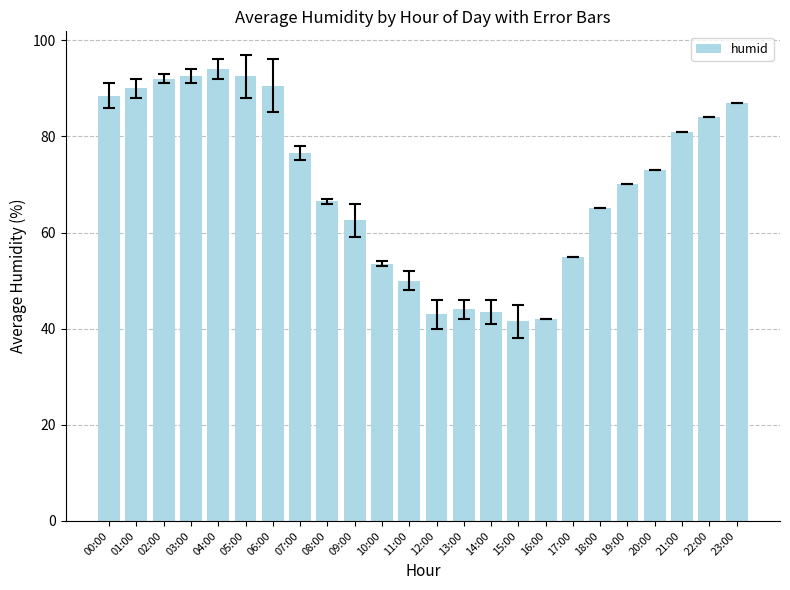

Reading left to right, transcribe all the data shown in this chart.

00:00=88.5	01:00=90.0	02:00=92.0	03:00=92.5	04:00=94.0	05:00=92.5	06:00=90.5	07:00=76.5	08:00=66.5	09:00=62.5	10:00=53.5	11:00=50.0	12:00=43.0	13:00=44.0	14:00=43.5	15:00=41.5	16:00=42.0	17:00=55.0	18:00=65.0	19:00=70.0	20:00=73.0	21:00=81.0	22:00=84.0	23:00=87.0